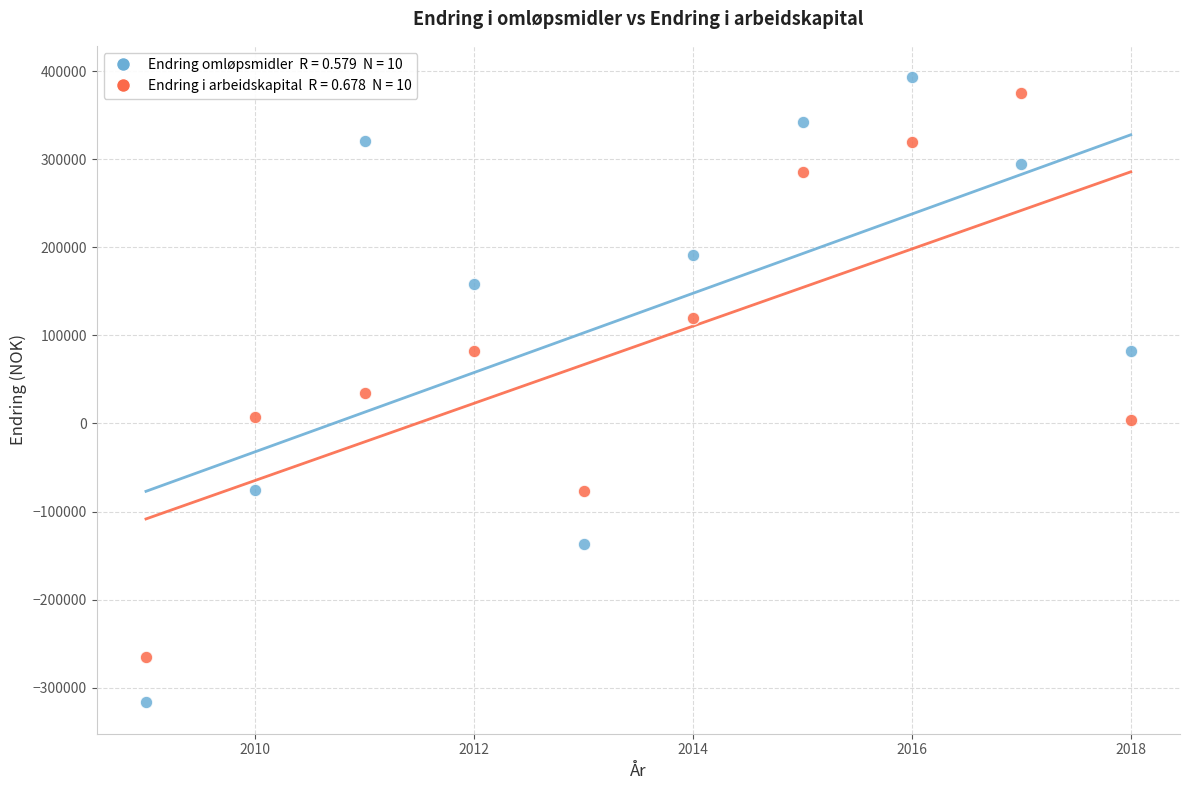

Across all data points, what is the range of X values (max minus min)?

9.0